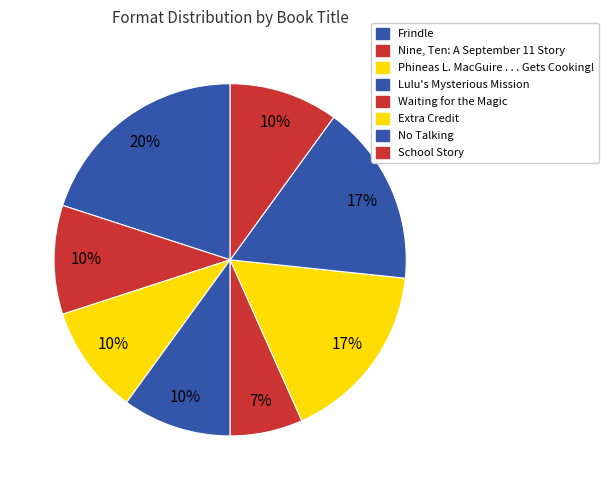

How many slices are in this pie chart?

8